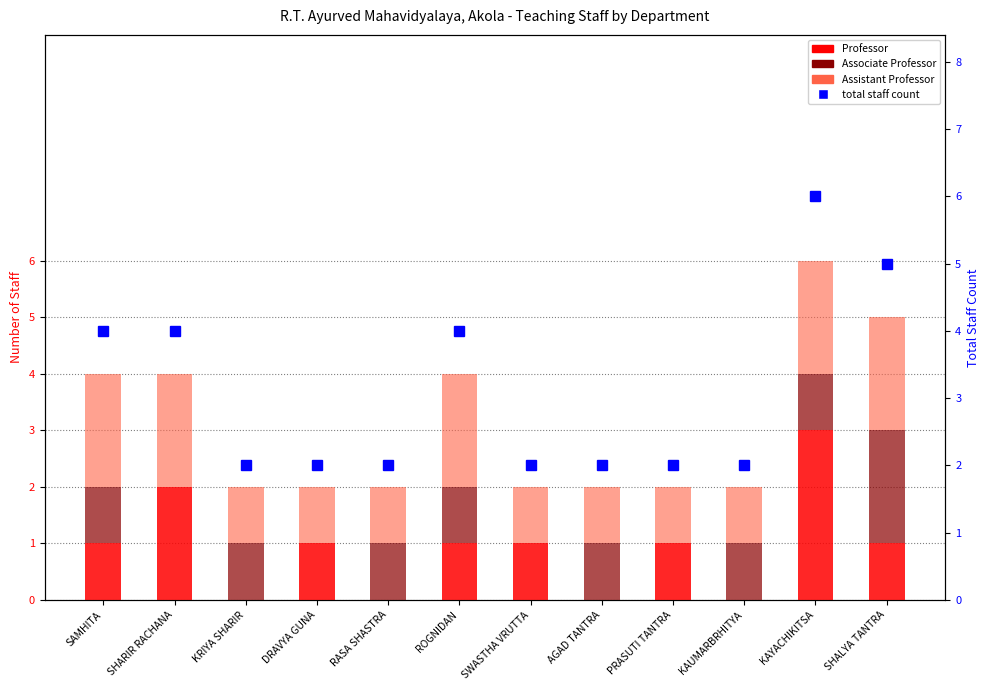

What is the difference between the Professor values at RASA SHASTRA and SHARIR RACHANA?

2